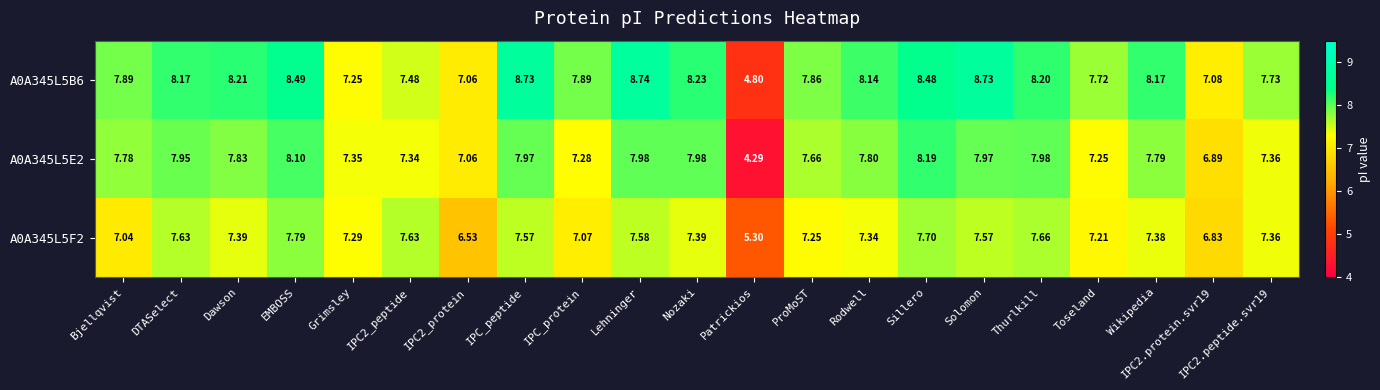

Which series has the widest spread of values?

A0A345L5B6